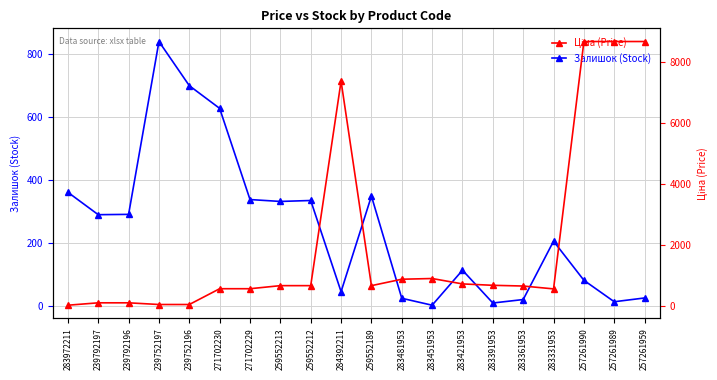

Does the chart have visible grid lines?

Yes